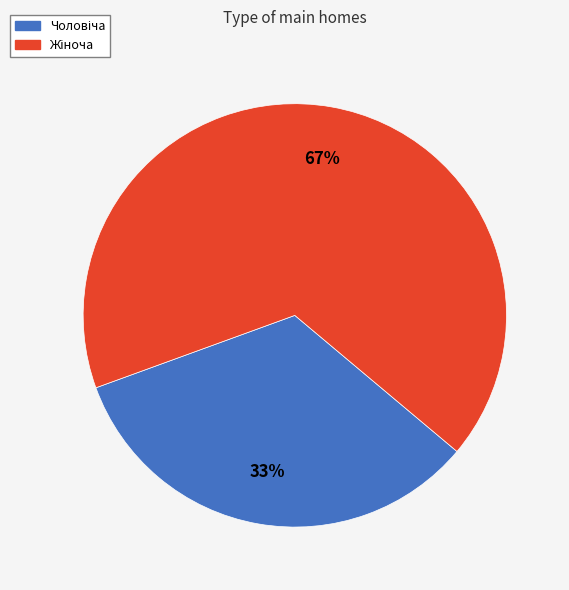

To the nearest percent, what is the average slice percentage?

50%